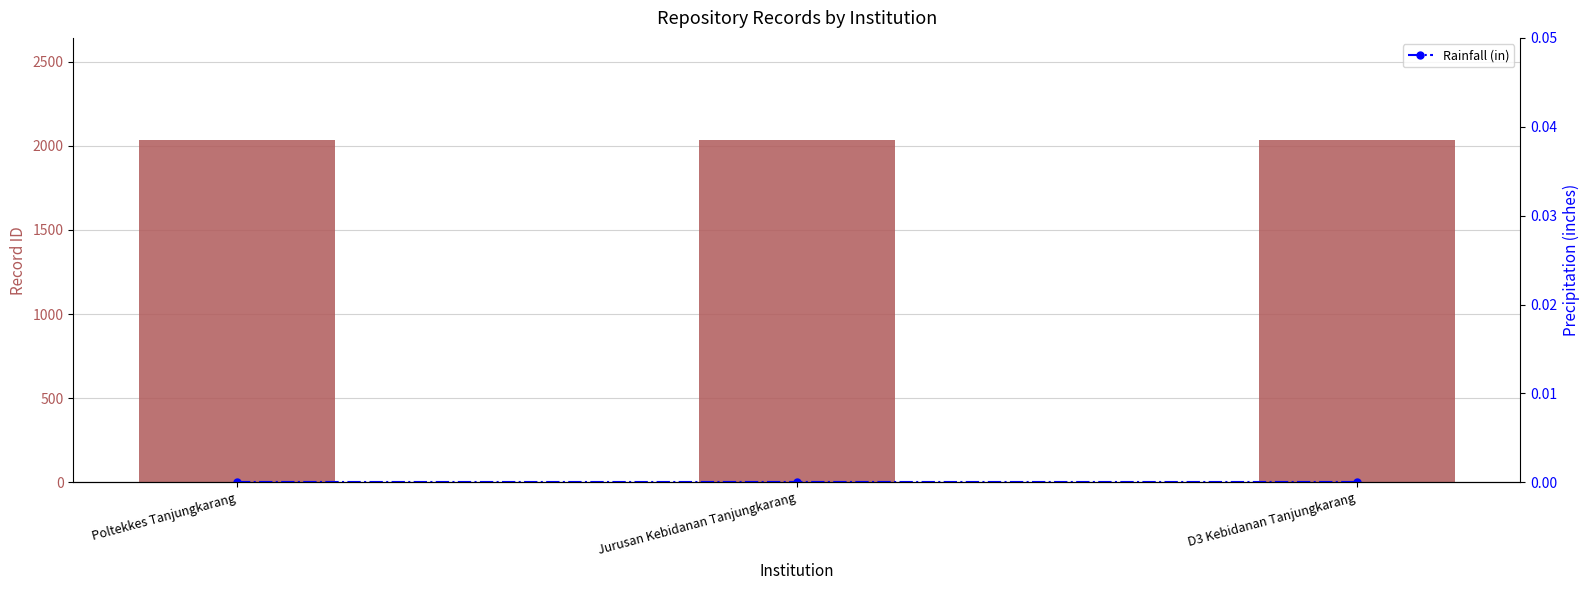

List the series in order of their peak value, highest first.

Thesis Count, Rainfall (in)